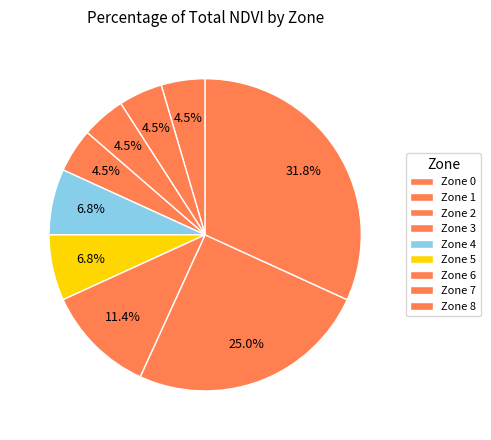

Count the number of slices in the pie.

9